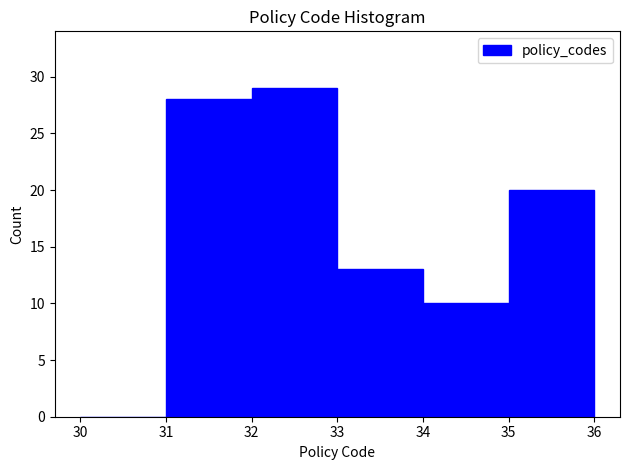

How tall is the bar that spans 35 to 36 on the x-axis? The values are not printed on the chart, so give them approximately, as read against the axis.

20